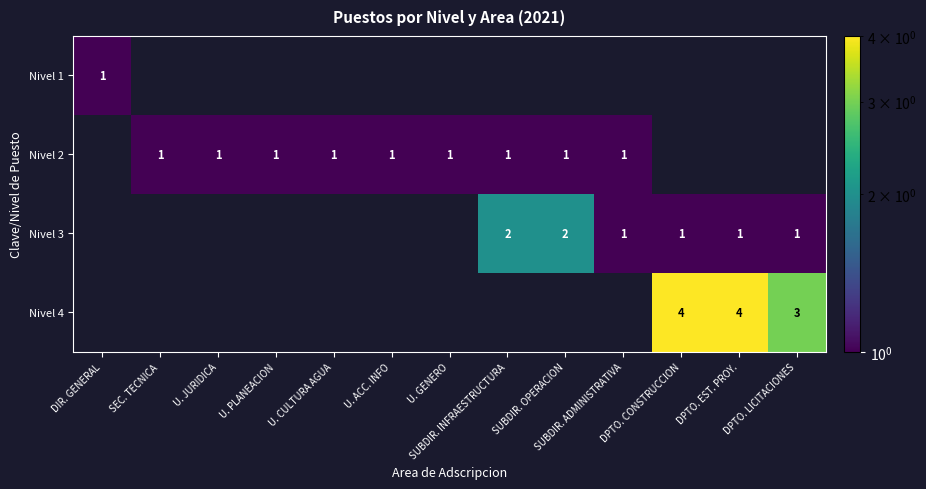

True or false: Nivel 4 has a value of 4 at DPTO. EST. PROY..

True